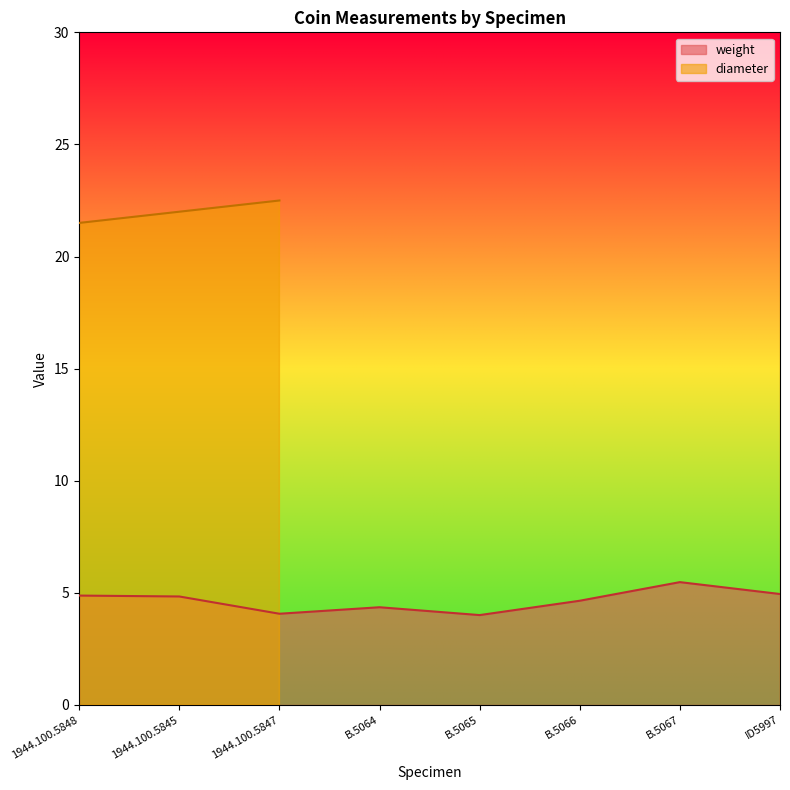

Reading left to right, extract all data points from this chart.

4.9	4.8	4.1	4.4	4.0	4.7	5.5	5.0